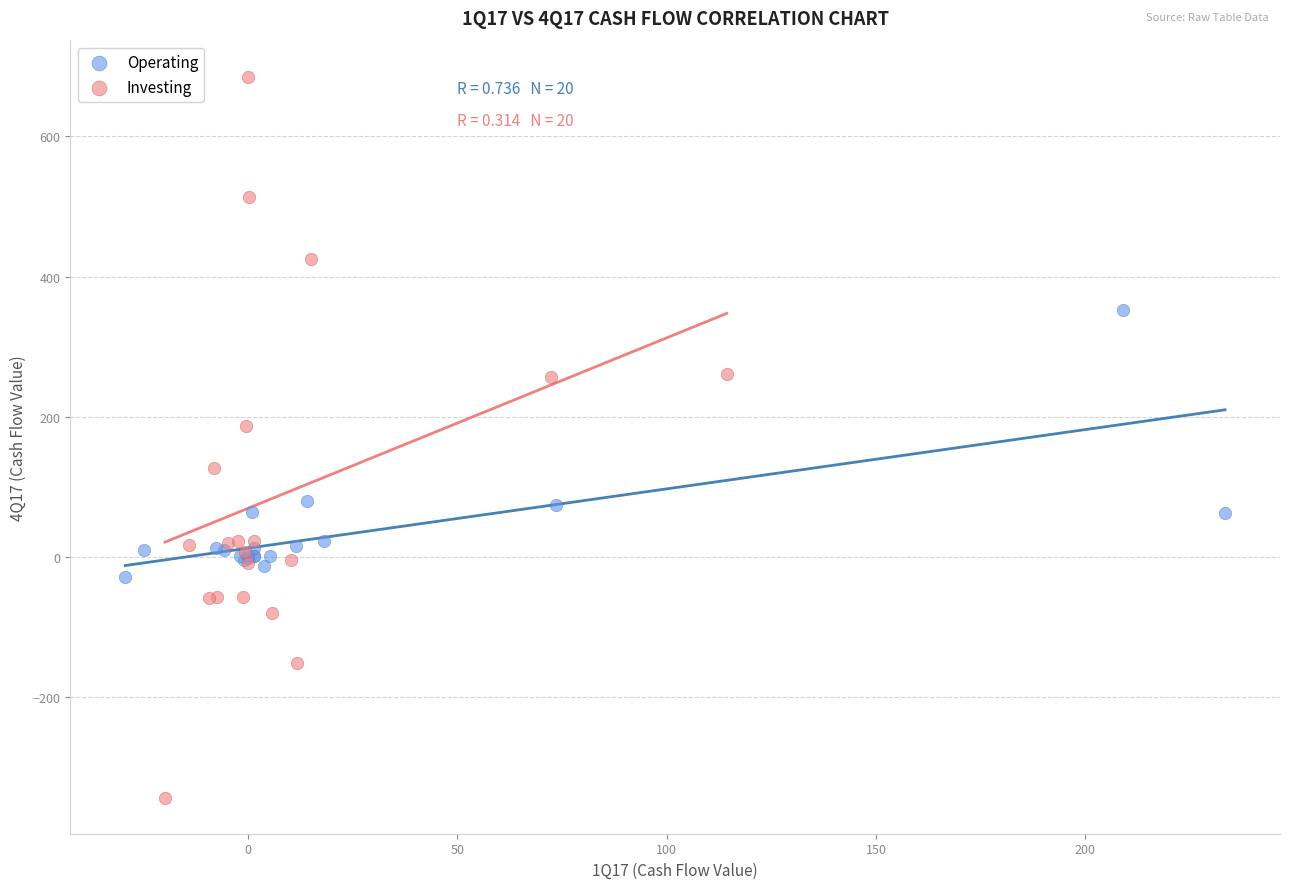

Which series contains the highest Y value?

Investing